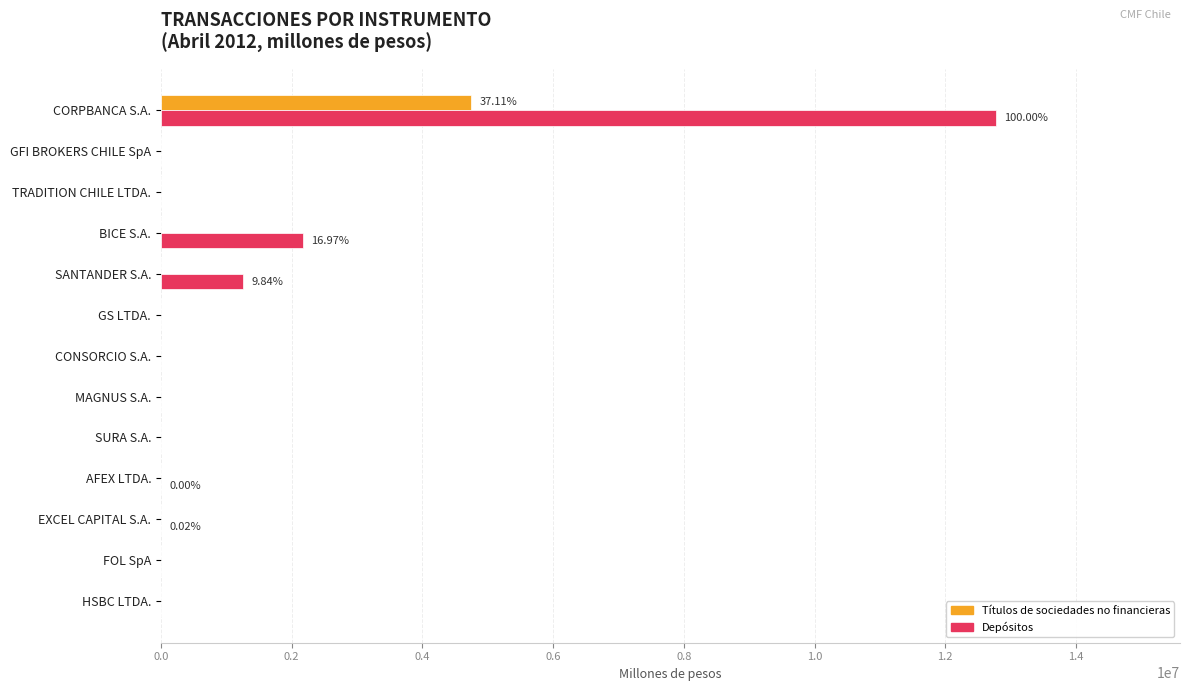

Is the value of Títulos de sociedades no financieras at HSBC LTDA. greater than the value of Depósitos at SANTANDER S.A.?

No